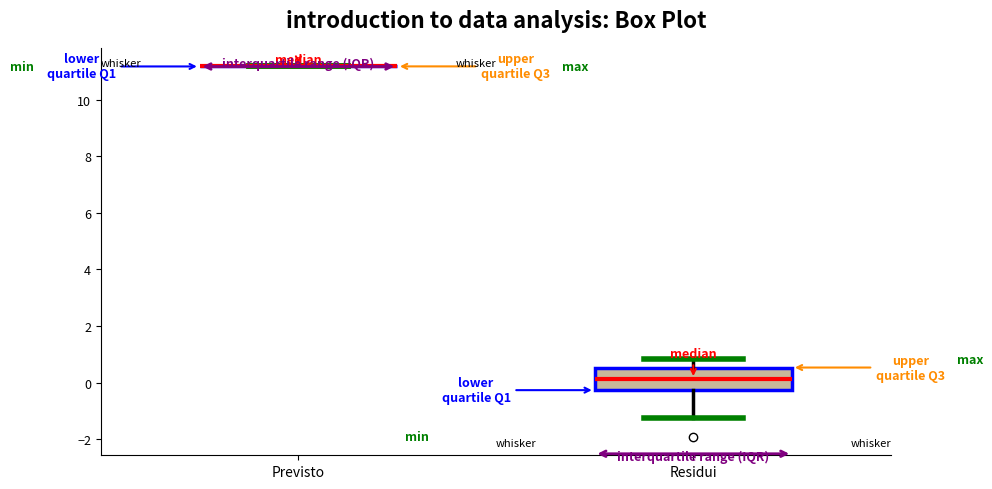

Reading left to right, transcribe this box plot: for each box, give where its median line is, the range the box spans, and where its two whiskers end, as read against the y-axis. The values are not printed on the chart, so give them approximately, as read against the axis.

Previsto: box collapsed to a line at 11.2, whiskers 11.2 to 11.2
Residui: median 0.2, box -0.2 to 0.6, whiskers -1.2 to 0.8